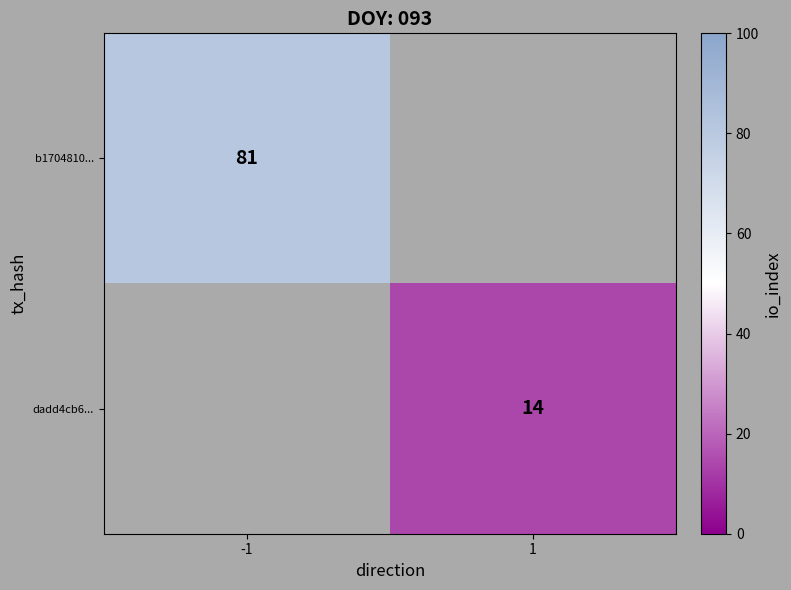

The value of dadd4cb6... at 1 is 14. True or false?

True